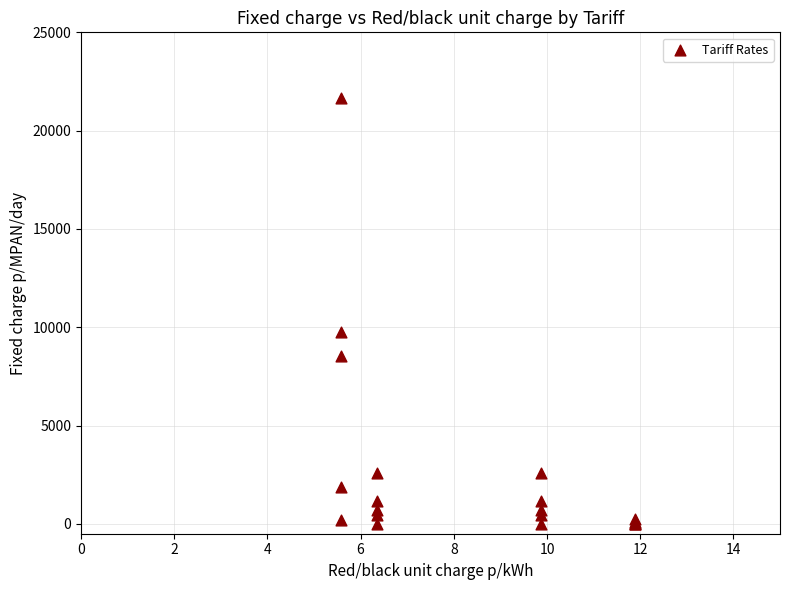

What Y value in the scatter plot is closest to 10839?

9743.9